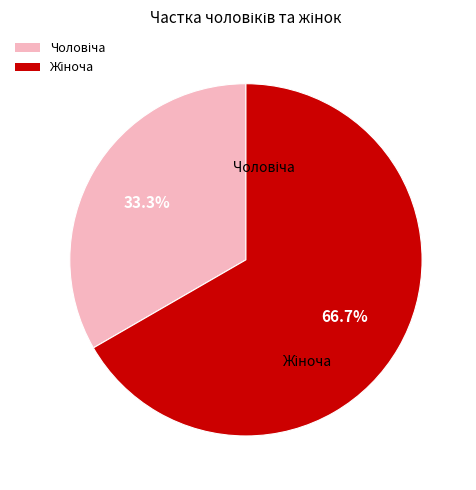

Is there a majority slice in this chart?

Yes